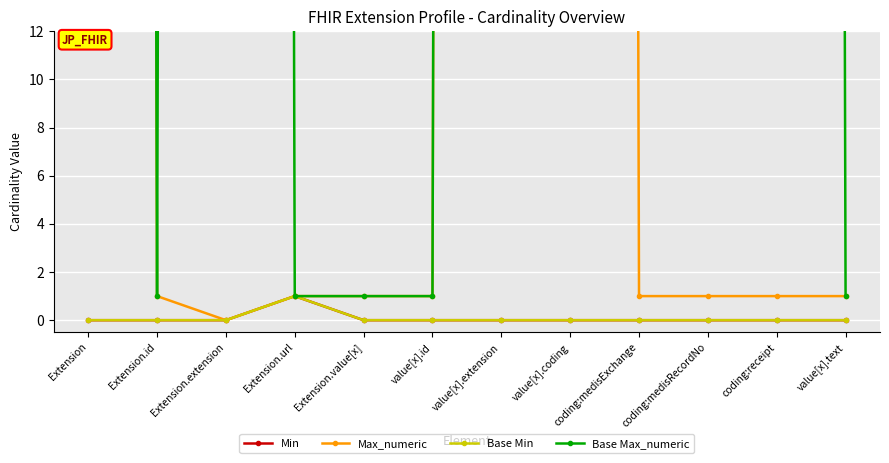

Which category has the lowest value in the Max_numeric series?

Extension.extension